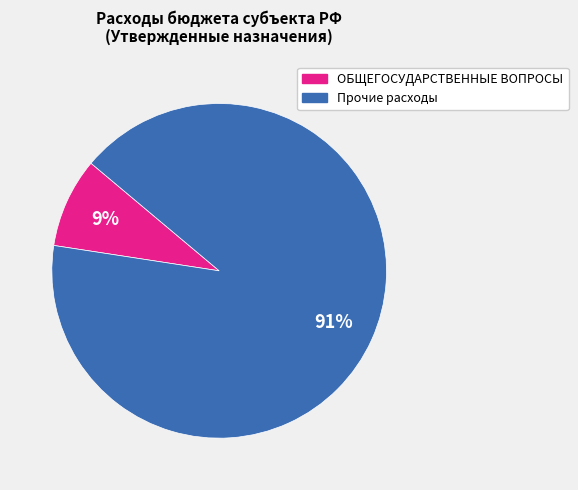

Does any single category account for the majority?

Yes